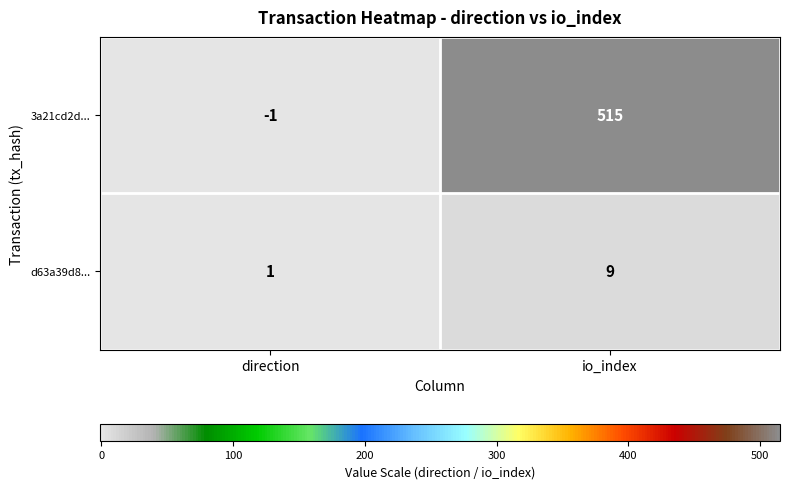

At direction, list the series in order from smallest to largest.

3a21cd2d..., d63a39d8...